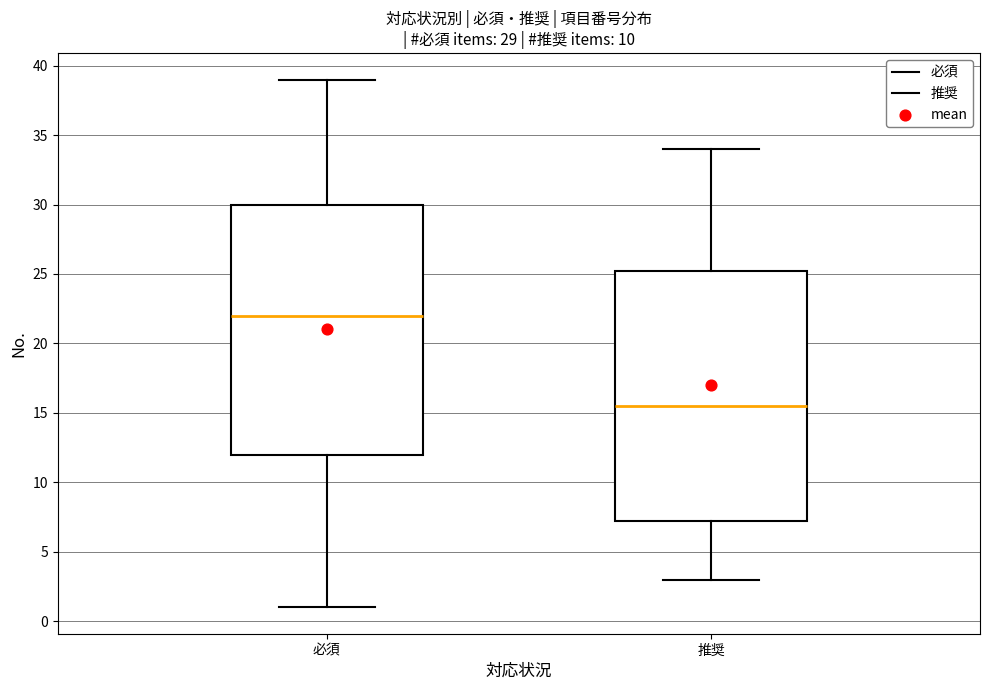

Which box's median line is the lowest?

推奨